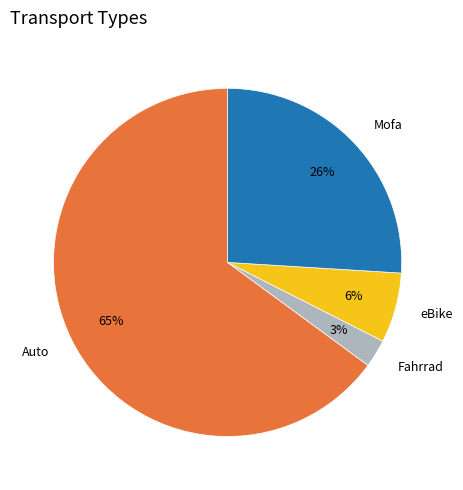

To the nearest percent, what is the difference between the Fahrrad and Mofa slice percentages?

23%